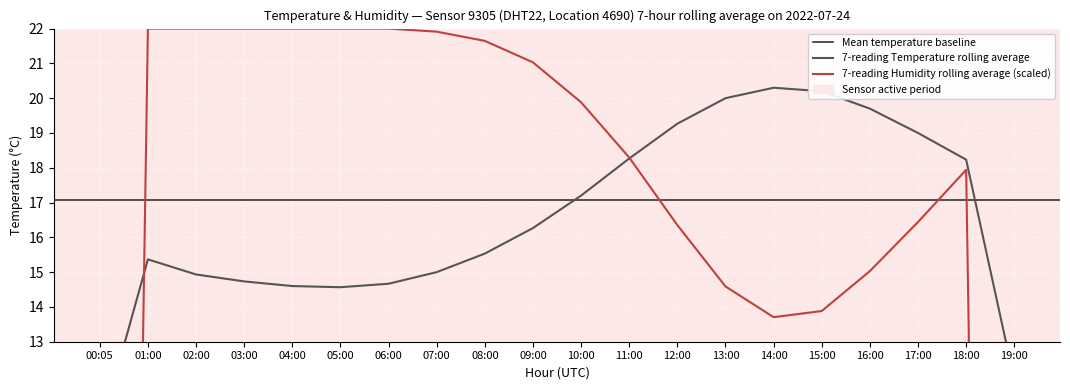

True or false: humidity has more than 1 interior local peaks.

False